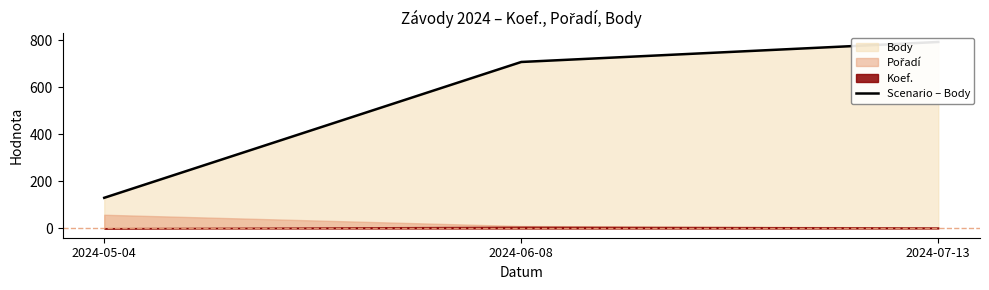

What is the sum of all values?

1629